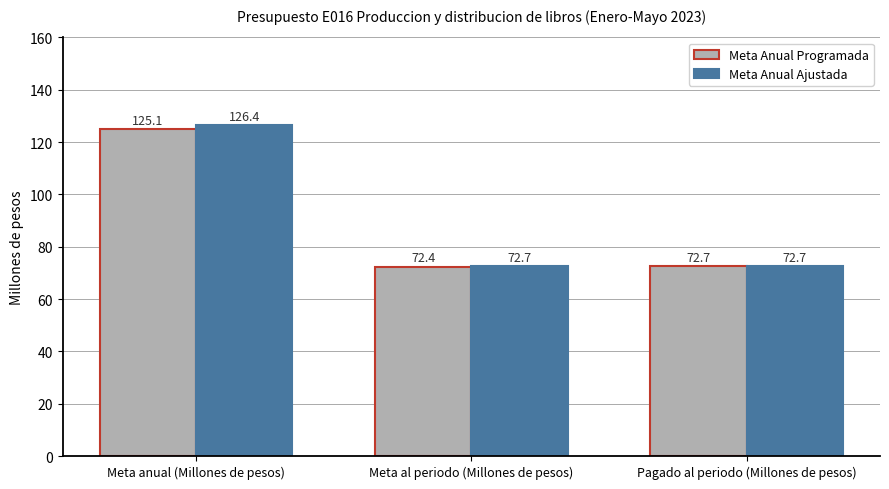

At how many categories does at least one series exceed 94?

1